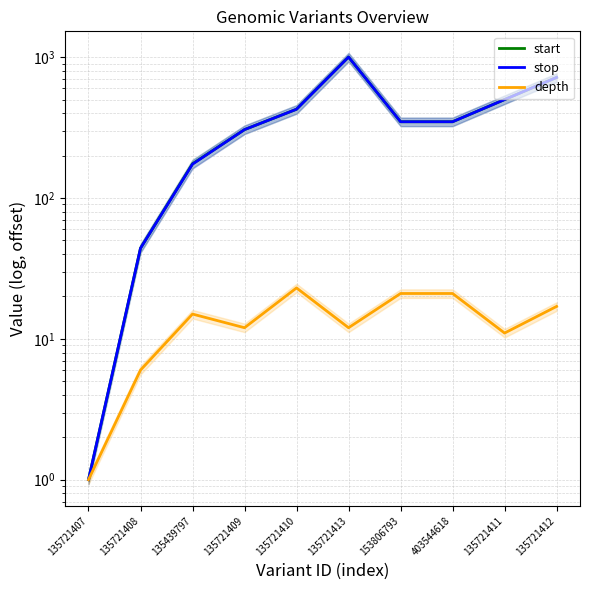

What is the maximum value shown in the chart?

1002